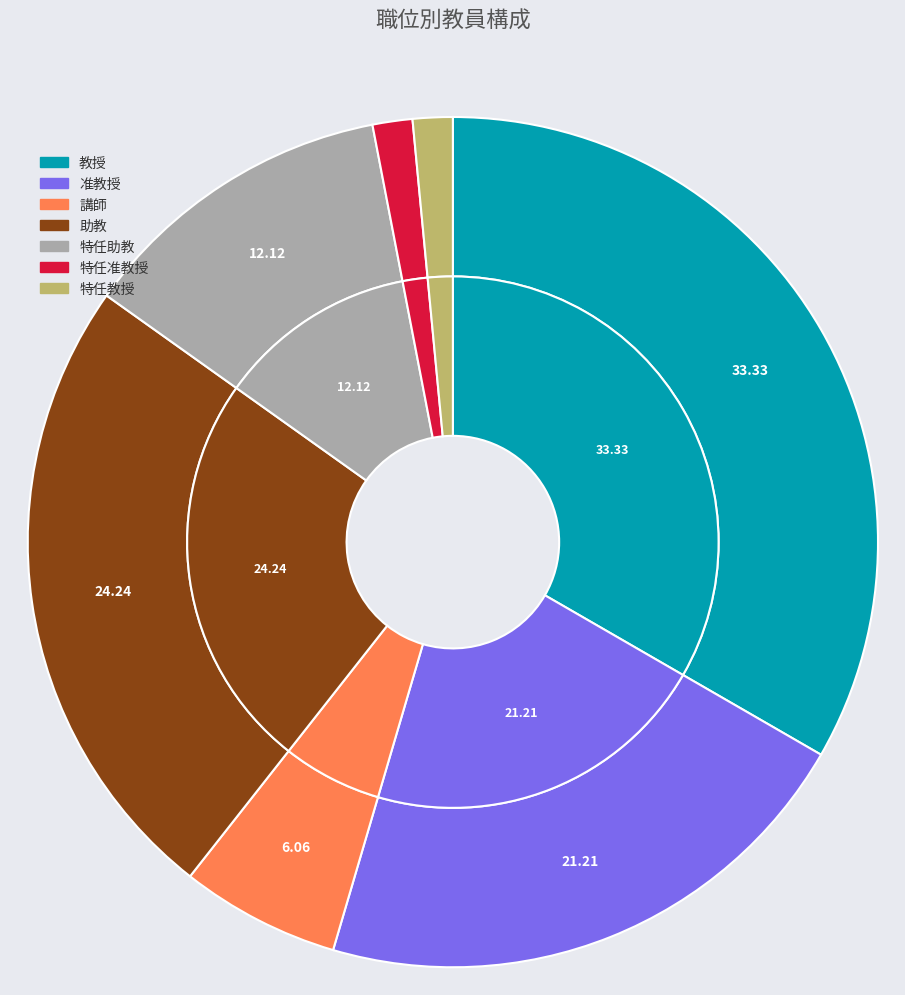

How much of the chart is everything except 特任教授?

98.5%